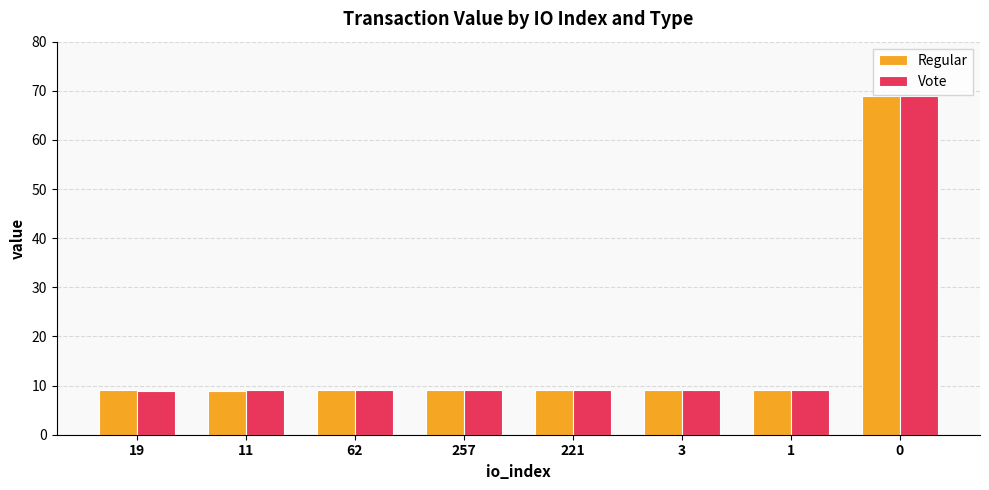

Is the value of Regular at 0 greater than the value of Vote at 11?

Yes